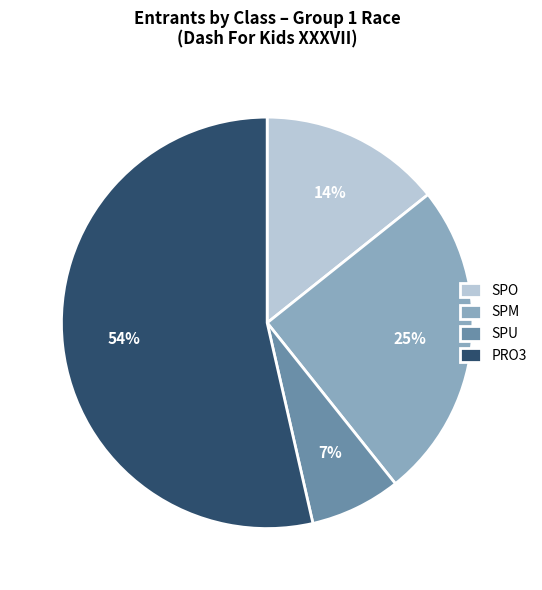

The SPM slice represents 25% of the pie. True or false?

True